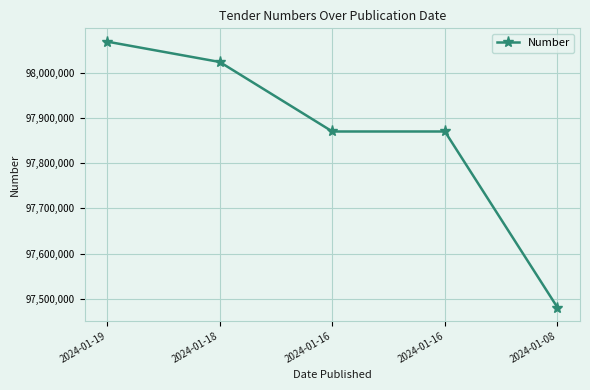

Reading right to left, list all the values displayed in this chart.

2024-01-08=97480899	2024-01-16=97870045	2024-01-16=97870048	2024-01-18=98023705	2024-01-19=98068727